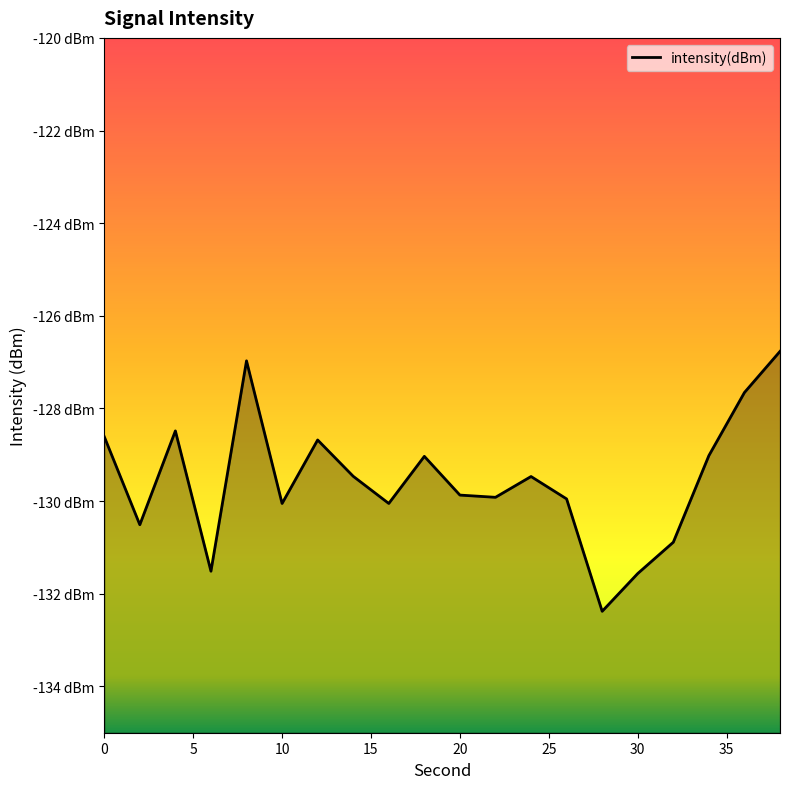

Reading left to right, transcribe all the data shown in this chart.

-128.6	-130.5	-128.5	-131.5	-127.0	-130.1	-128.7	-129.5	-130.1	-129.0	-129.9	-129.9	-129.5	-130.0	-132.4	-131.6	-130.9	-129.0	-127.7	-126.8